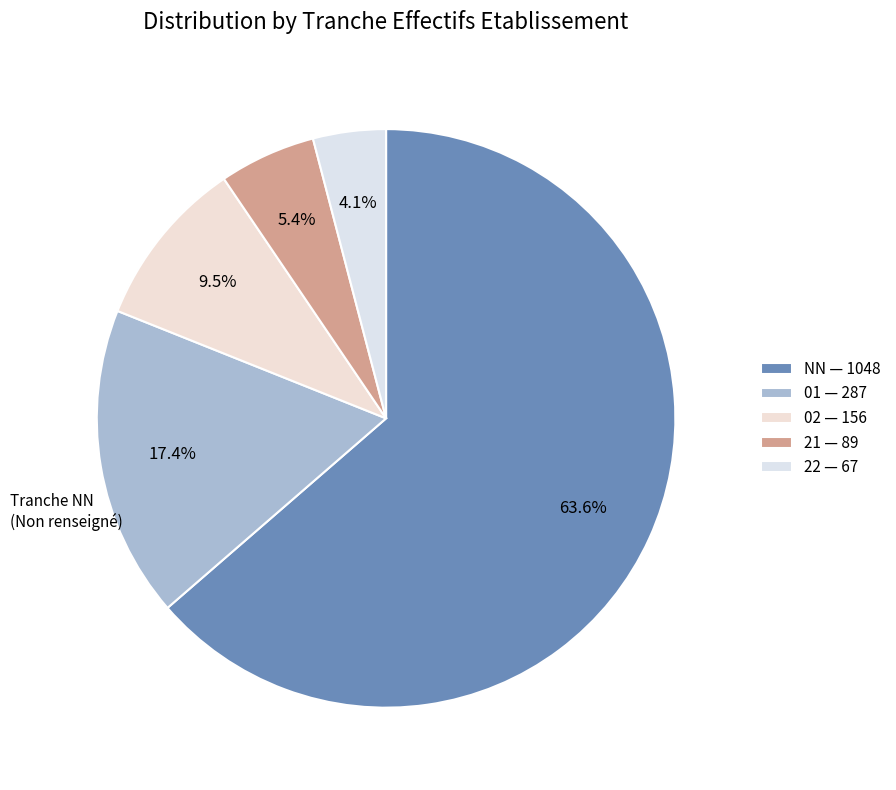

Which slice is the smallest?

22 — 67